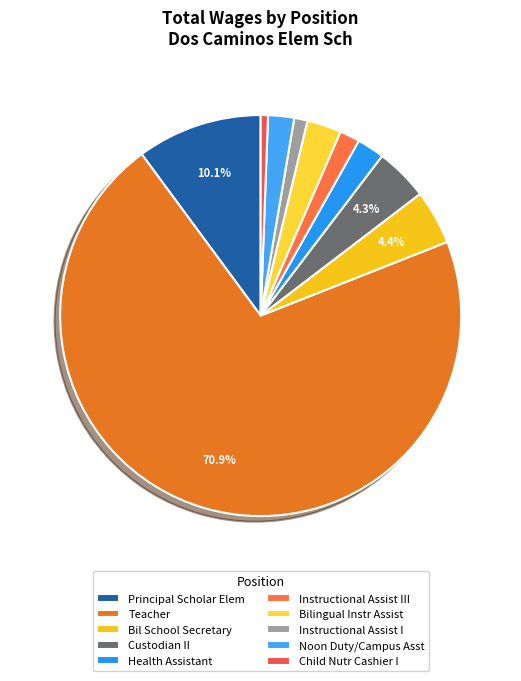

To the nearest percent, what is the difference between the Instructional Assist I and Teacher slice percentages?

70%